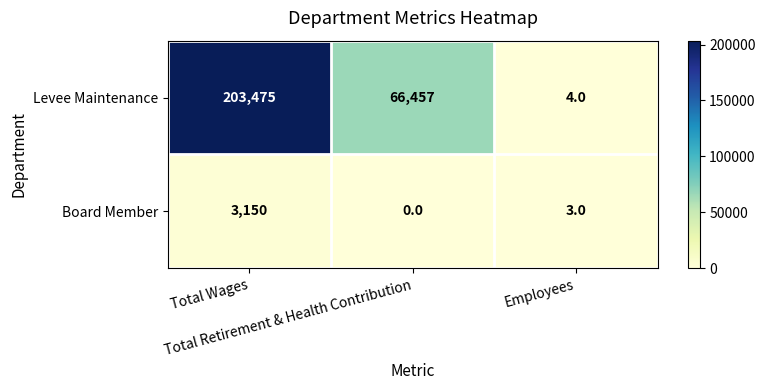

Rank the series by their maximum value, from highest to lowest.

Levee Maintenance, Board Member